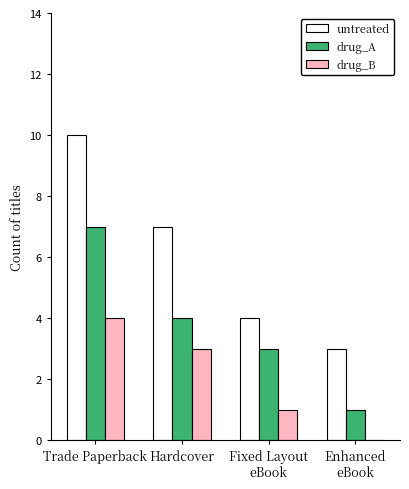

The value of drug_B at Trade Paperback is 7. True or false?

False